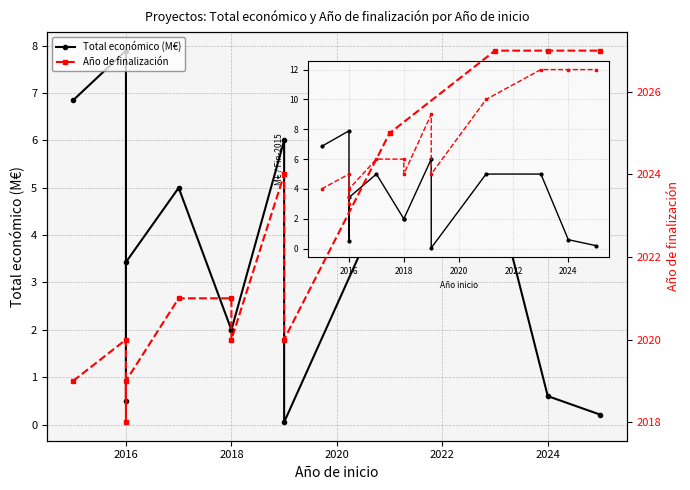

How many lines are shown in the chart?

2